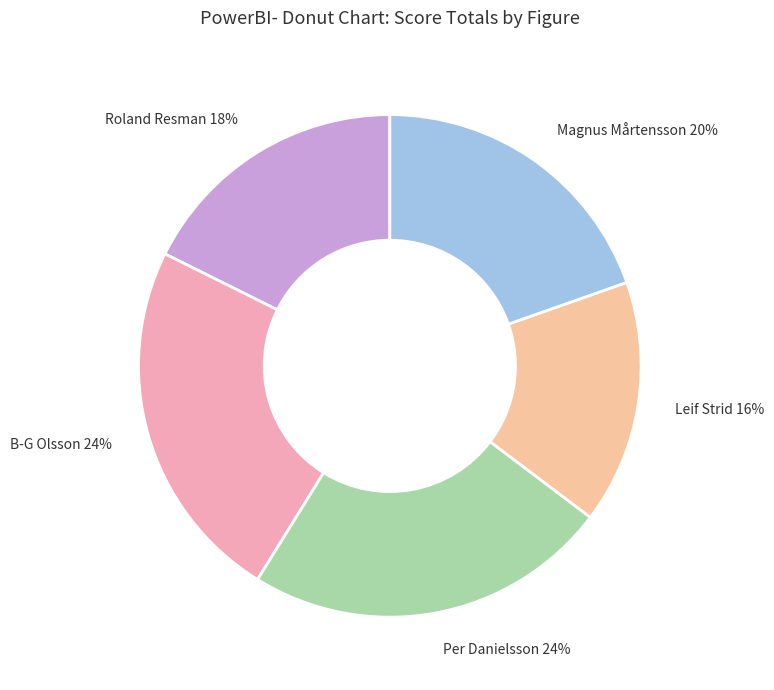

Between B-G Olsson and Magnus Mårtensson, which is larger?

B-G Olsson